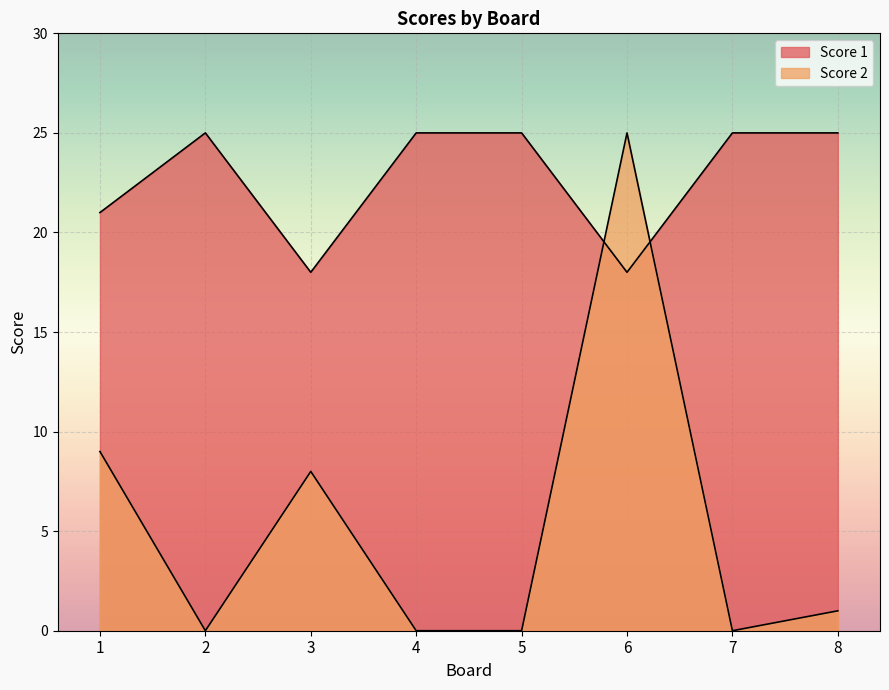

Does the chart display data point markers on the line(s)?

No